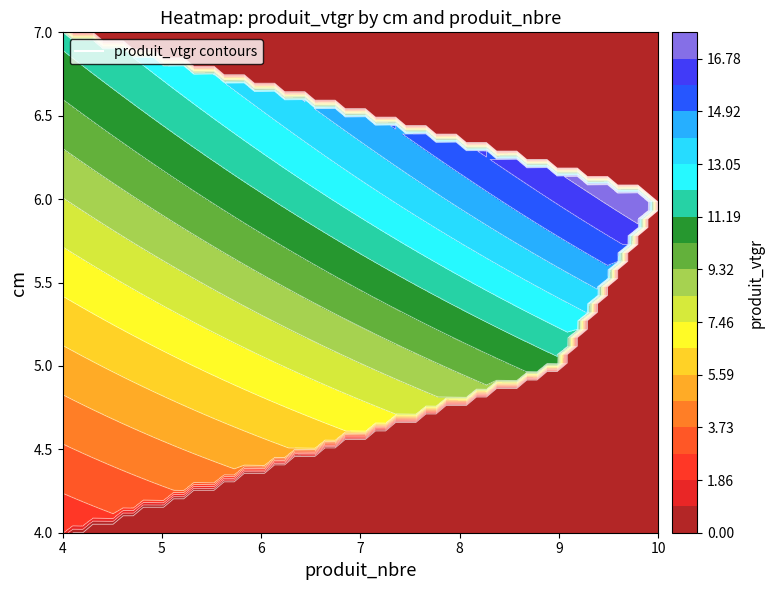

At how many categories does at least one series exceed 6?

3